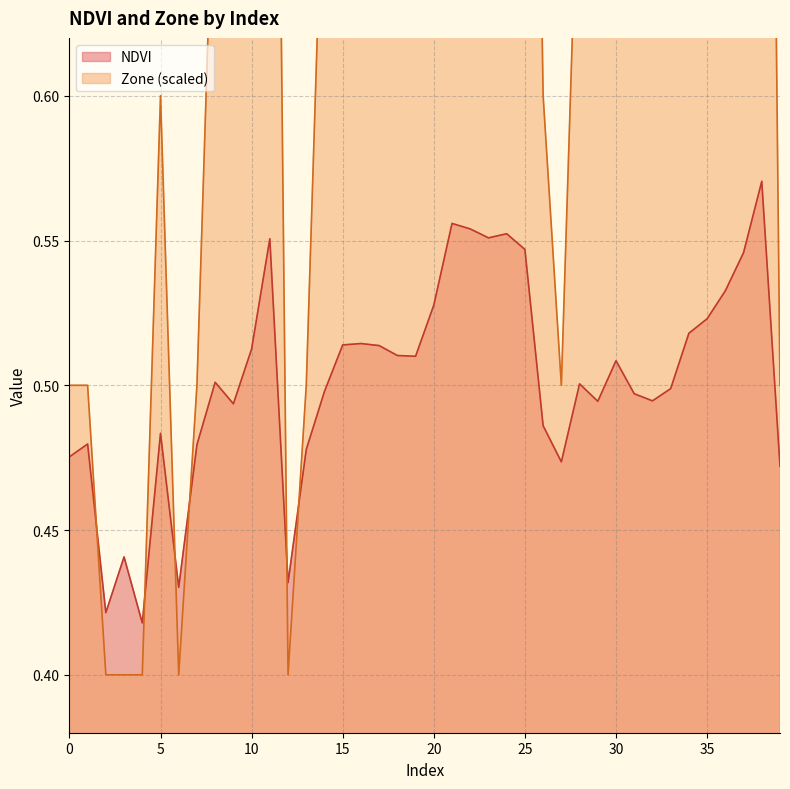

What is the difference between the maximum and minimum values in the NDVI series?

0.2